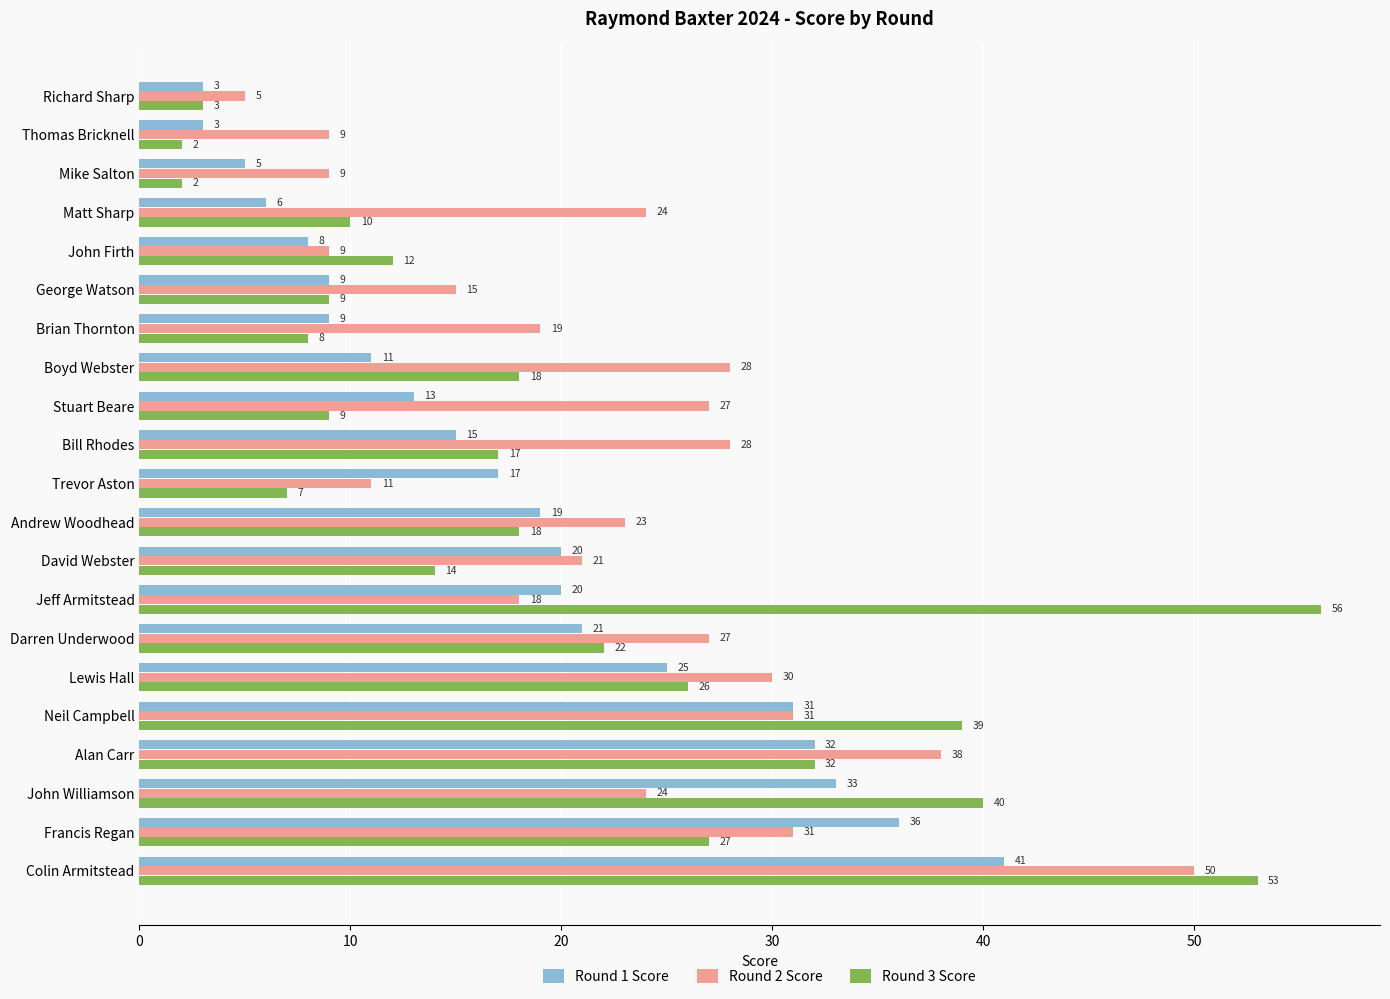

What is the difference between the highest and lowest values at Darren Underwood?

6